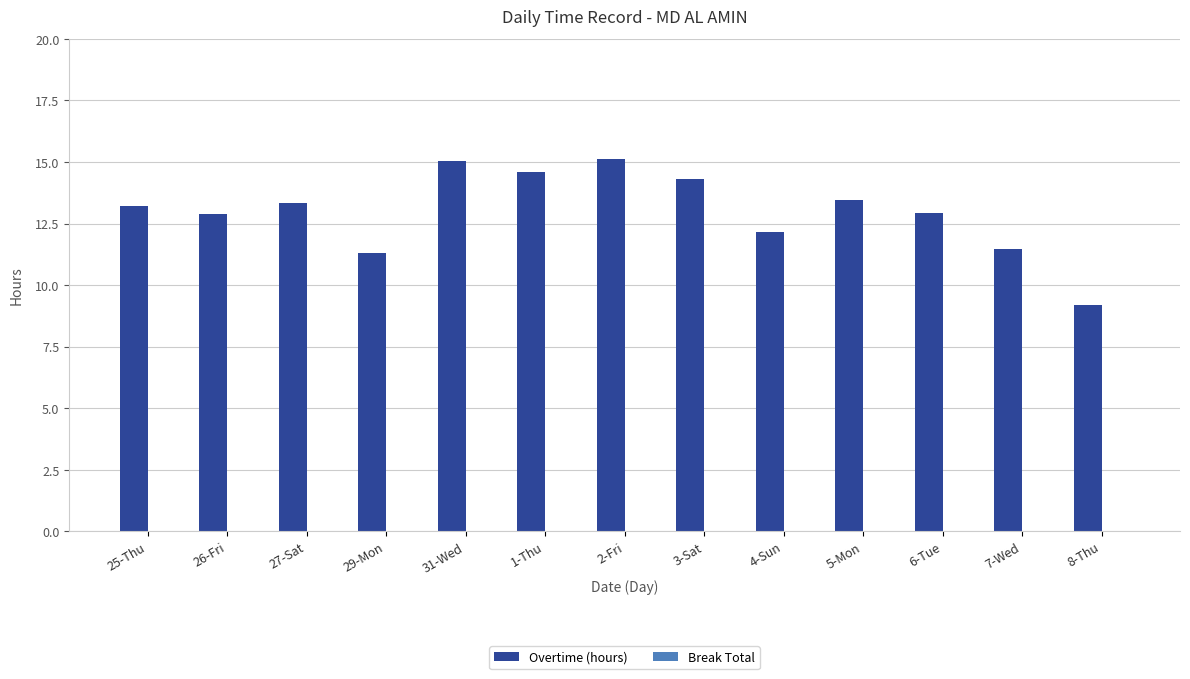

What is the change in value from 5-Mon to 7-Wed?

-2.0